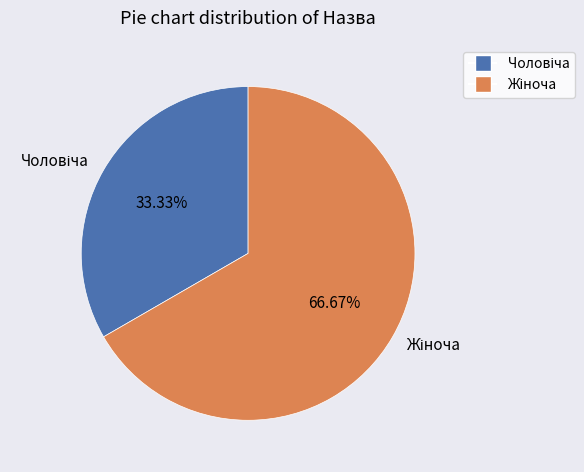

Is there any slice that represents more than half of the pie?

Yes